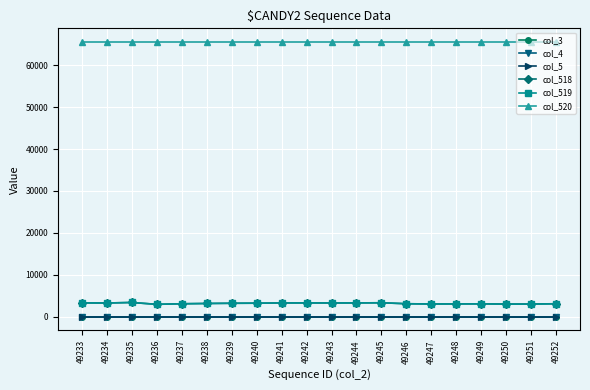

Reading left to right, extract all data points from this chart.

col_3: 0	0	0	0	0	0	0	0	0	0	0	0	0	0	0	0	0	0	0	0
col_4: 0	0	0	0	0	0	0	0	0	0	0	0	0	0	0	0	0	0	0	0
col_5: 0	0	0	0	0	0	0	0	0	0	0	0	0	0	0	0	0	0	0	0
col_518: 3267	3239	3367	2923	3057	3127	3175	3197	3252	3264	3245	3261	3297	3065	3006	3025	3038	2995	3002	3063
col_519: 3267	3238	3366	2921	3057	3127	3174	3196	3251	3263	3245	3261	3296	3065	3006	3025	3038	2965	2967	3063
col_520: 65535	65535	65535	65535	65535	65535	65535	65535	65535	65535	65535	65535	65535	65535	65535	65535	65535	65535	65535	65535